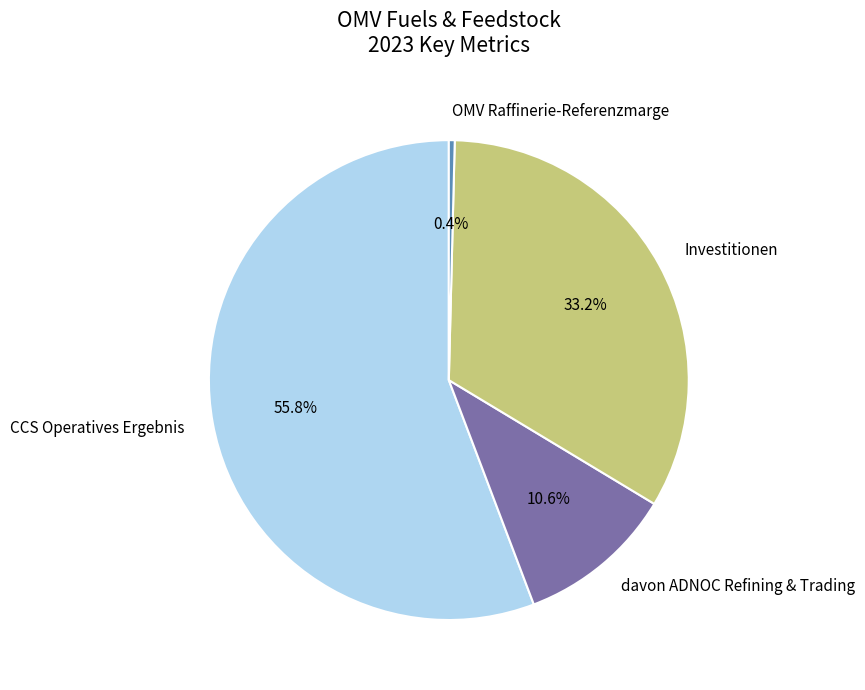

What percentage do CCS Operatives Ergebnis and davon ADNOC Refining & Trading together represent?

66.4%